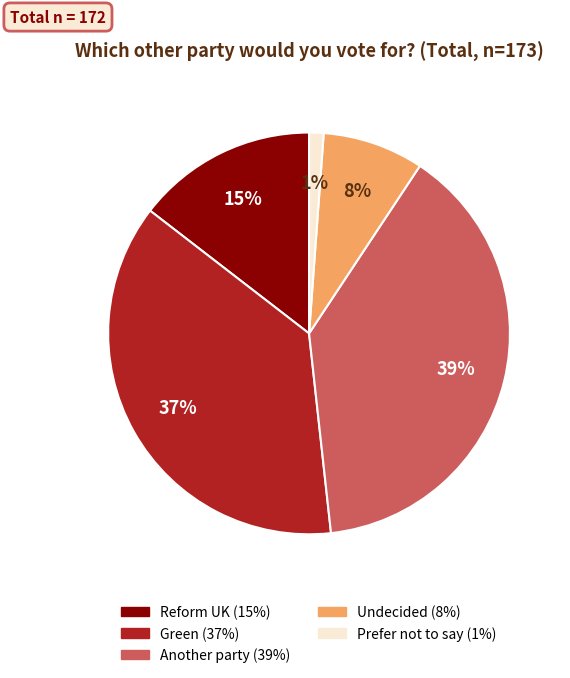

Is Prefer not to say the majority of the pie?

No